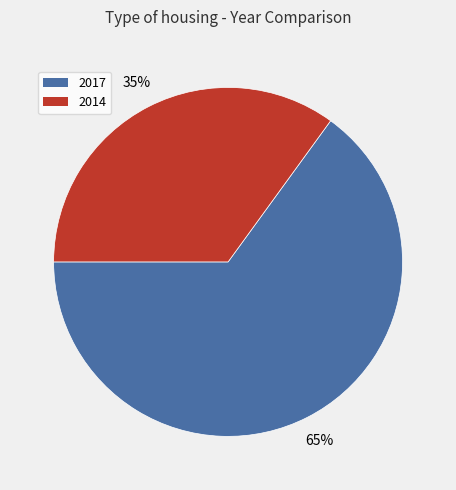

Combined, do 2017 and 2014 account for over 50%?

Yes